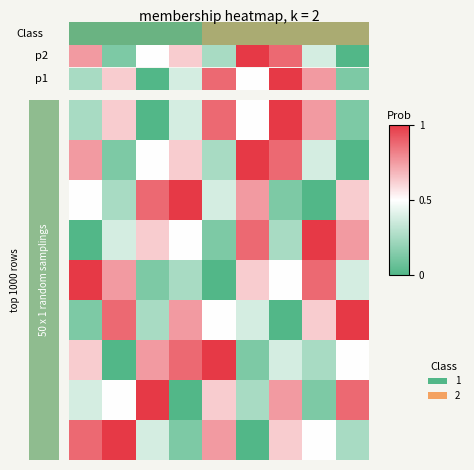

How many distinct data groups are displayed?

9